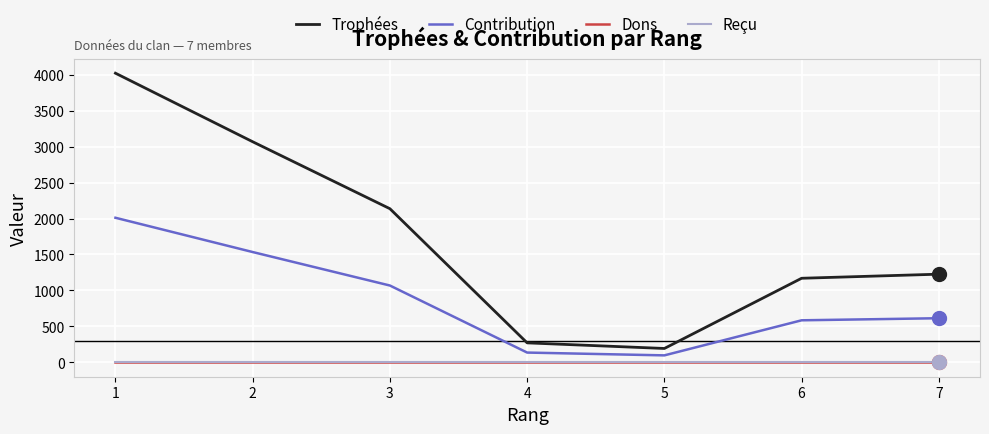

Does the chart display data point markers on the line(s)?

No